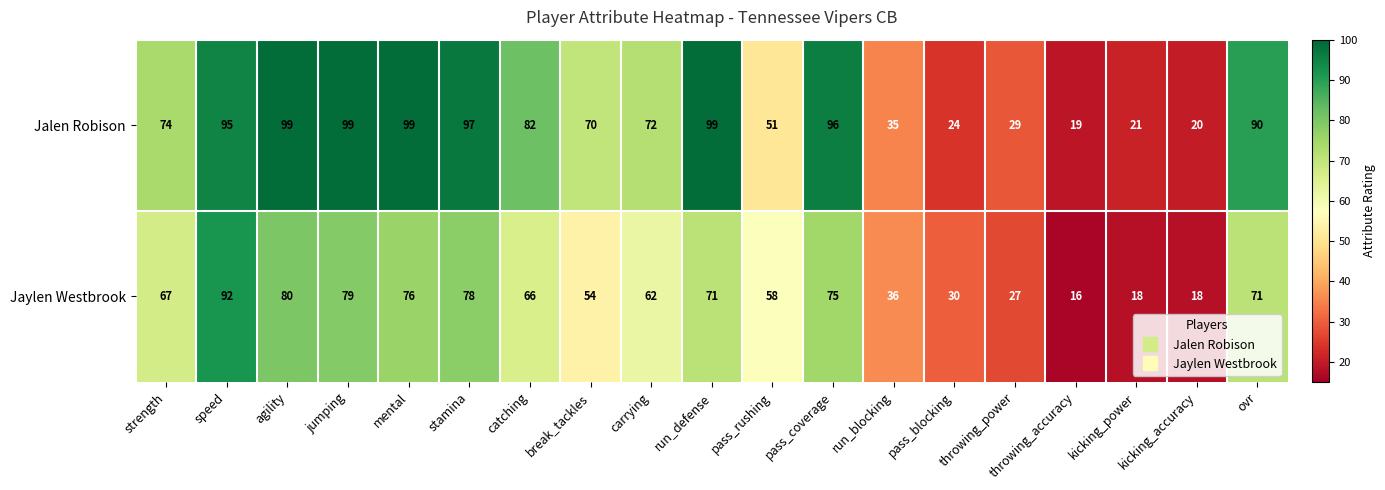

List the series in order of their peak value, lowest first.

Jaylen Westbrook, Jalen Robison